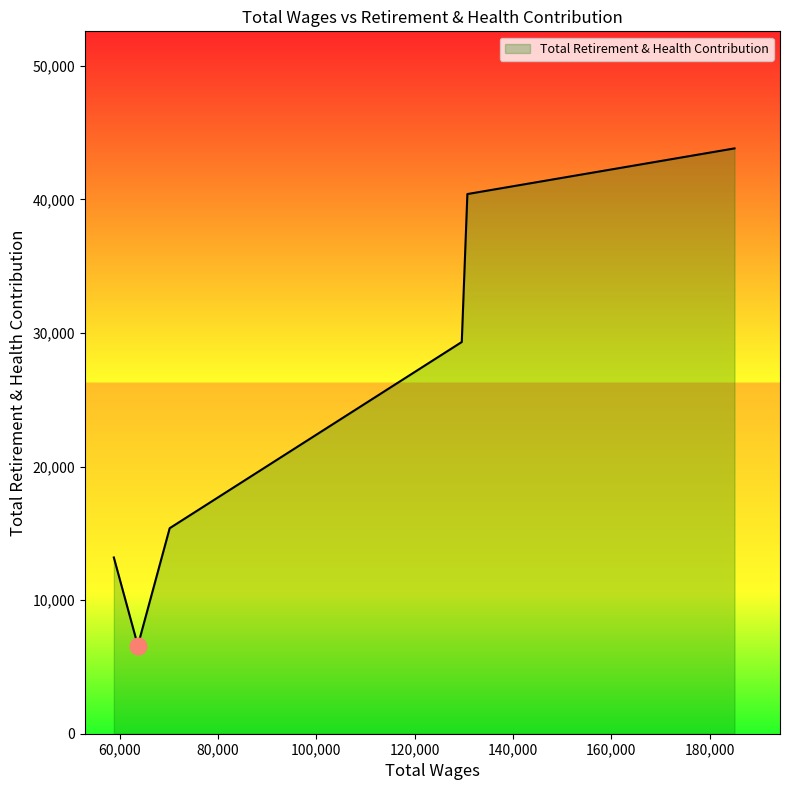

What is the difference between the maximum and second lowest values?

30619